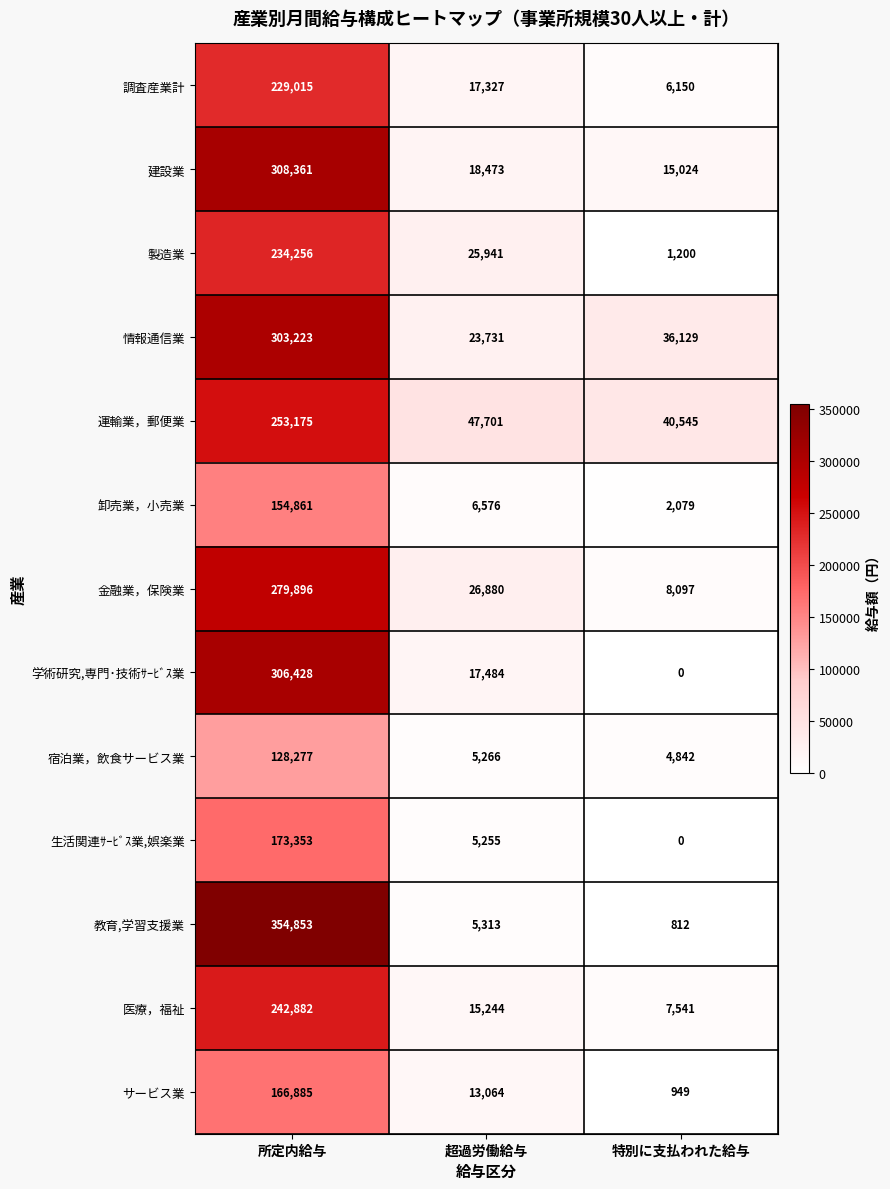

The value of サービス業 at 所定内給与 is 106686. True or false?

False